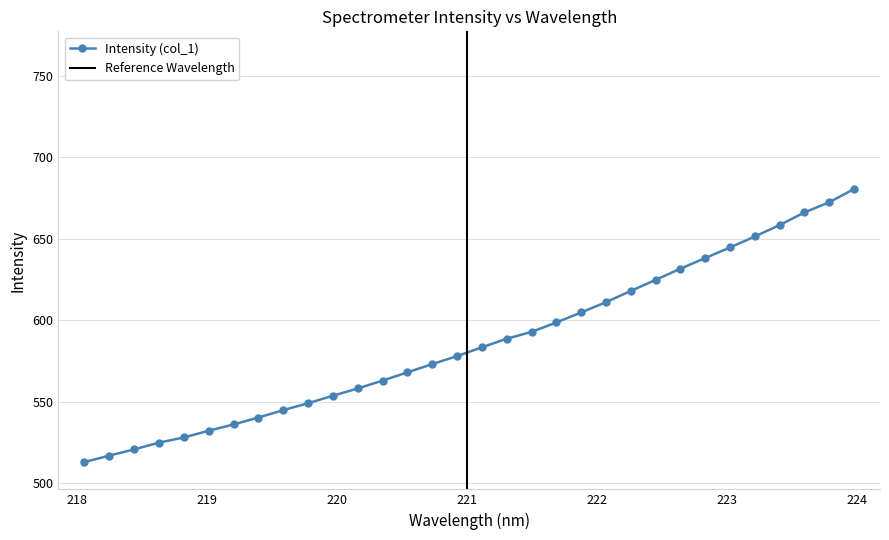

What position from the right is 220.7354?

18